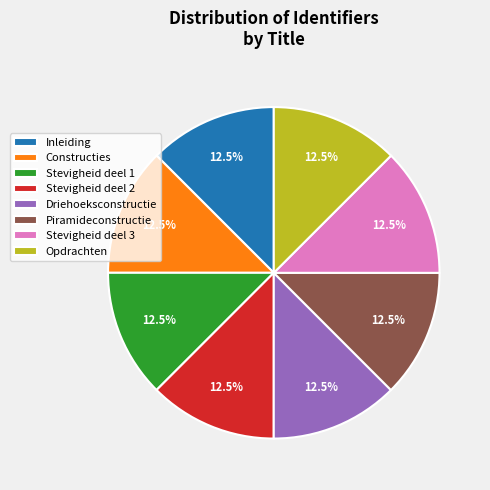

How much of the chart is everything except Stevigheid deel 3?

87.5%